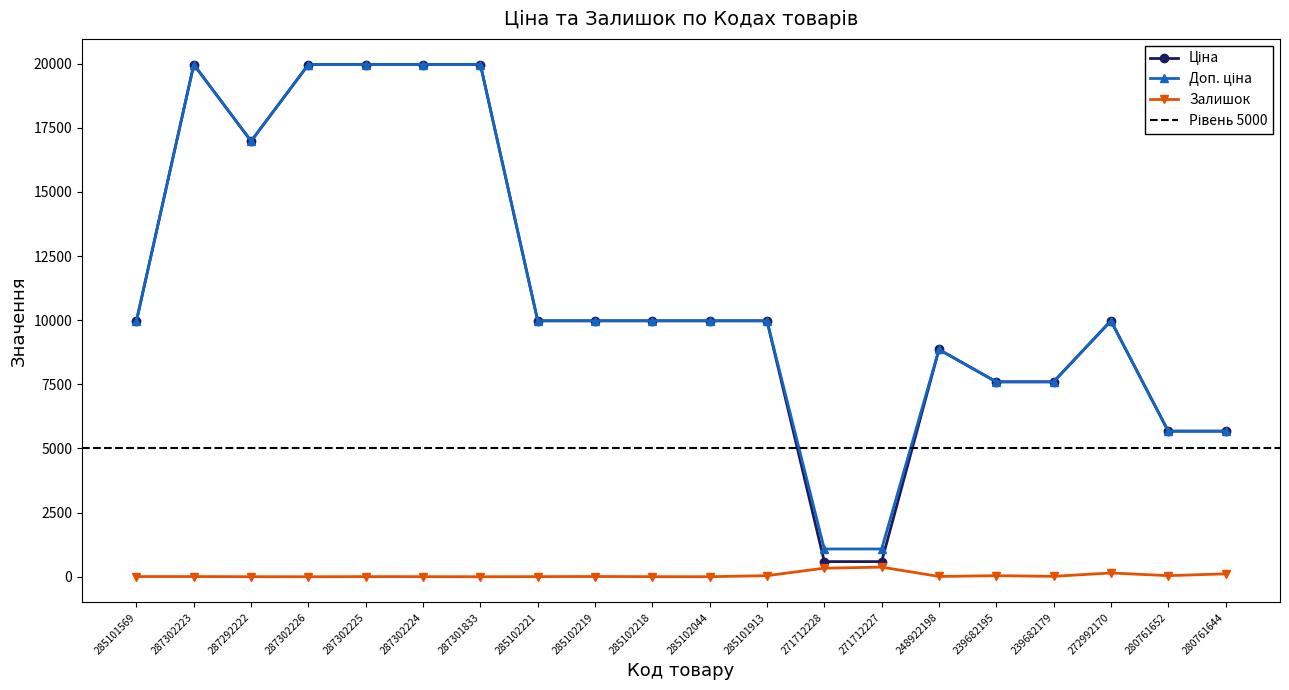

Between 287302223 and 287302226, which series saw the biggest shift?

Залишок